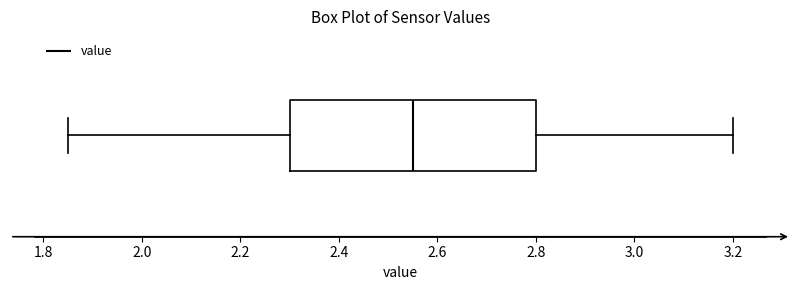

Read this box plot against the x-axis: the position of the median line, the range covered by the box, and the ends of both whiskers. The values are not printed on the chart, so give them approximately, as read against the axis.

median 2.56, box 2.30 to 2.80, whiskers 1.86 to 3.20